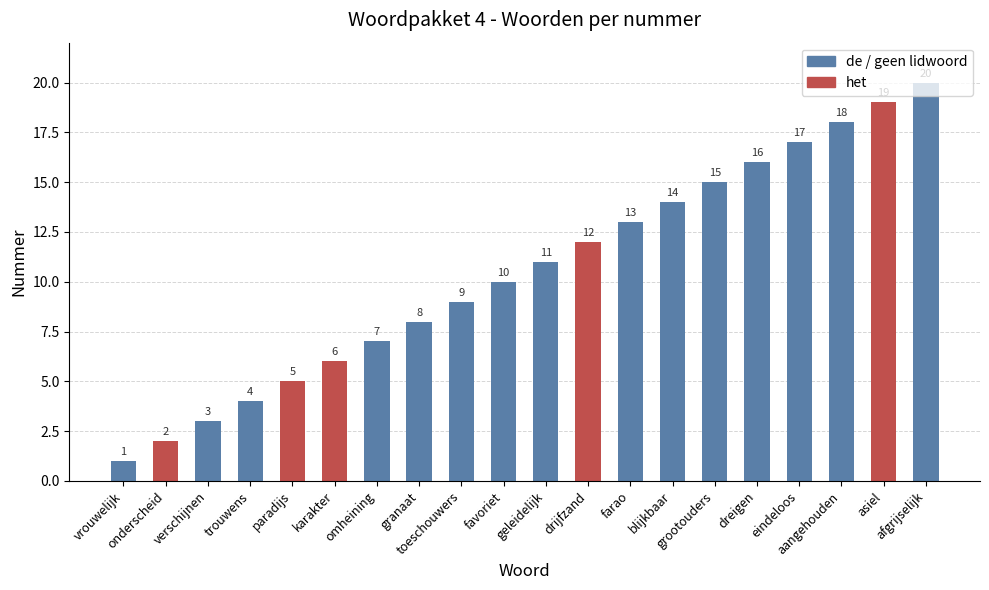

Reading left to right, transcribe all the data shown in this chart.

vrouwelijk=1	onderscheid=2	verschijnen=3	trouwens=4	paradijs=5	karakter=6	omheining=7	granaat=8	toeschouwers=9	favoriet=10	geleidelijk=11	drijfzand=12	farao=13	blijkbaar=14	grootouders=15	dreigen=16	eindeloos=17	aangehouden=18	asiel=19	afgrijselijk=20